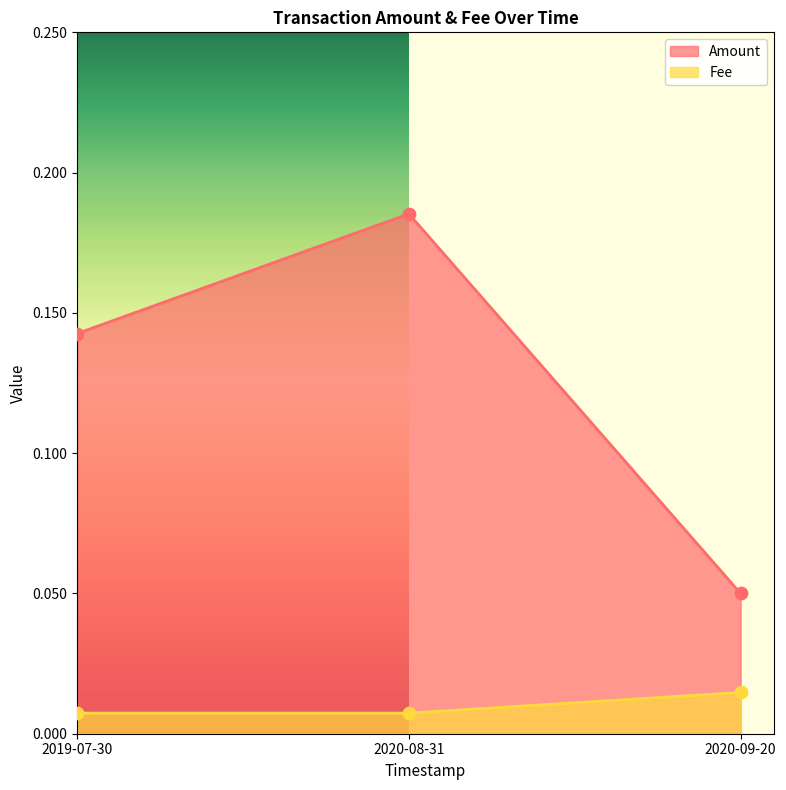

At which category is the sum across all series the highest?

2020-08-31